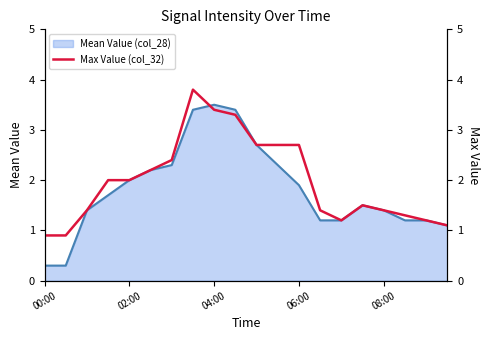

What is the average value?

2.0